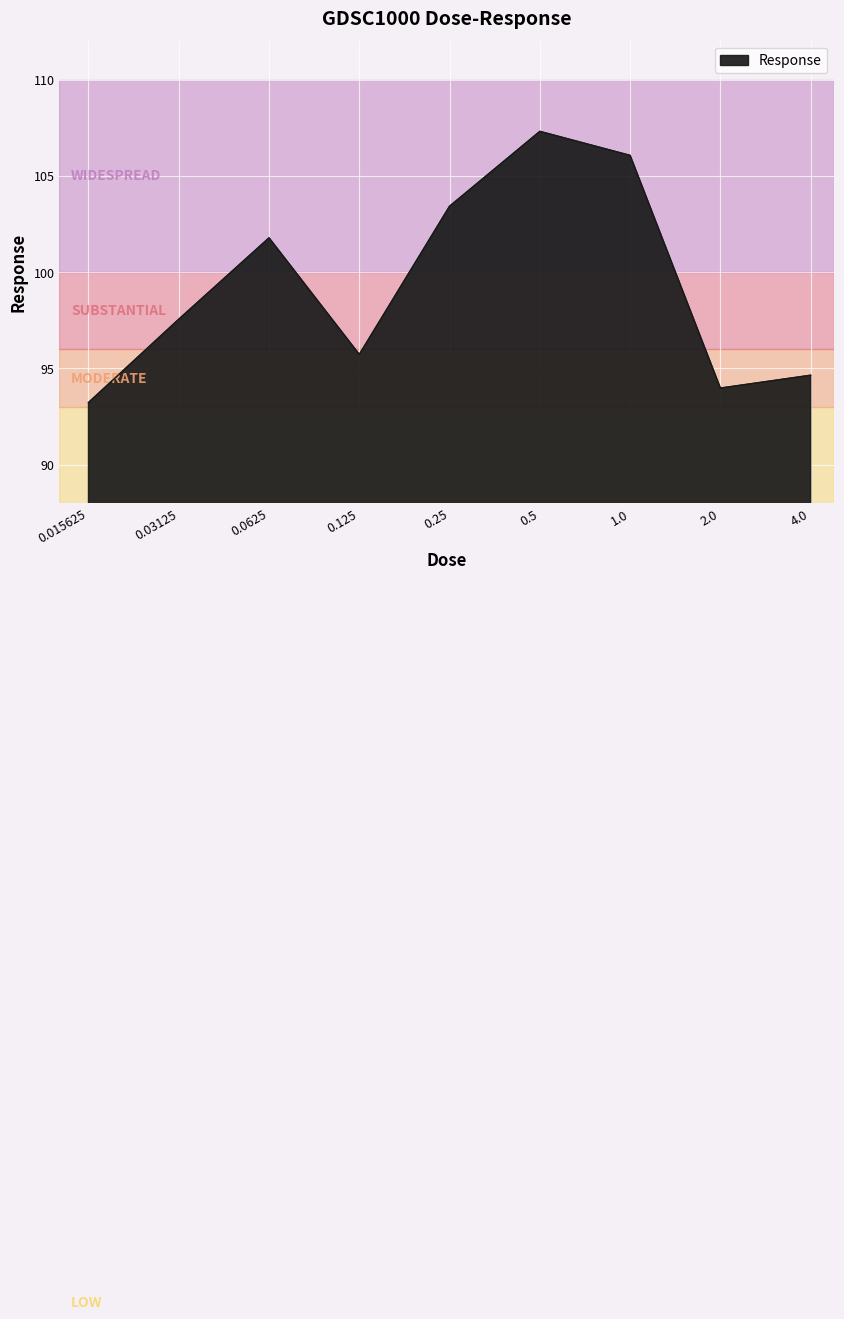

What is the greatest value displayed?

107.3